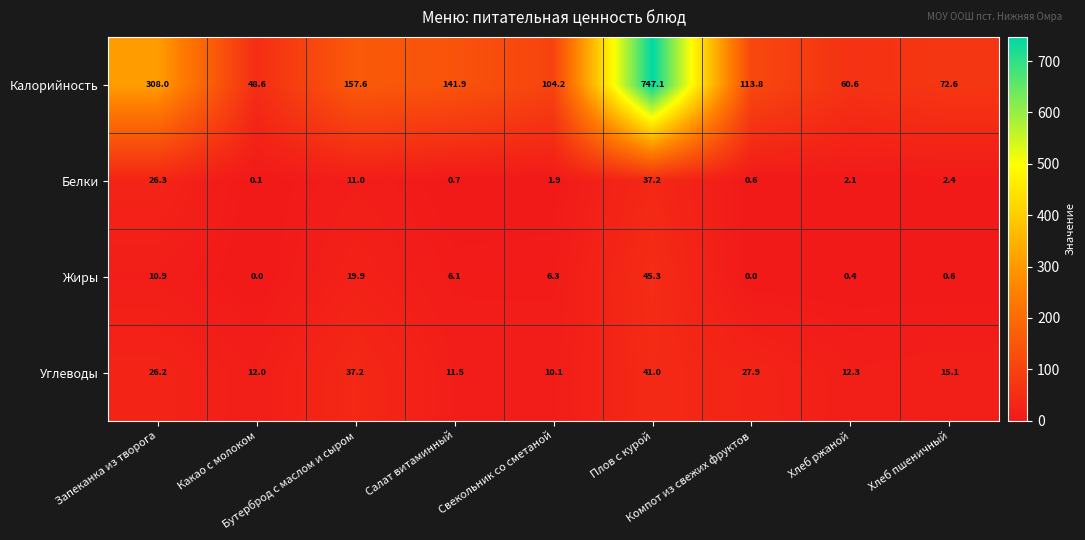

List the series in order of their peak value, lowest first.

Белки, Углеводы, Жиры, Калорийность